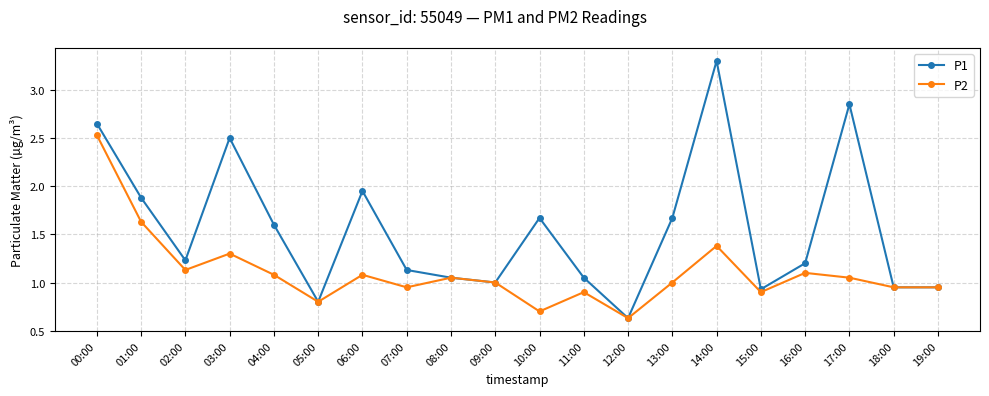

How many interior local peaks does the P2 series have?

6